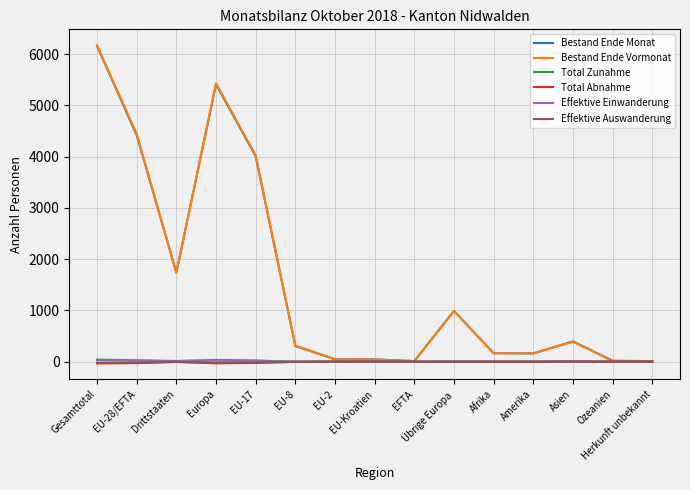

Is the value of Effektive Auswanderung at Drittstaaten greater than the value of Bestand Ende Monat at Übrige Europa?

No